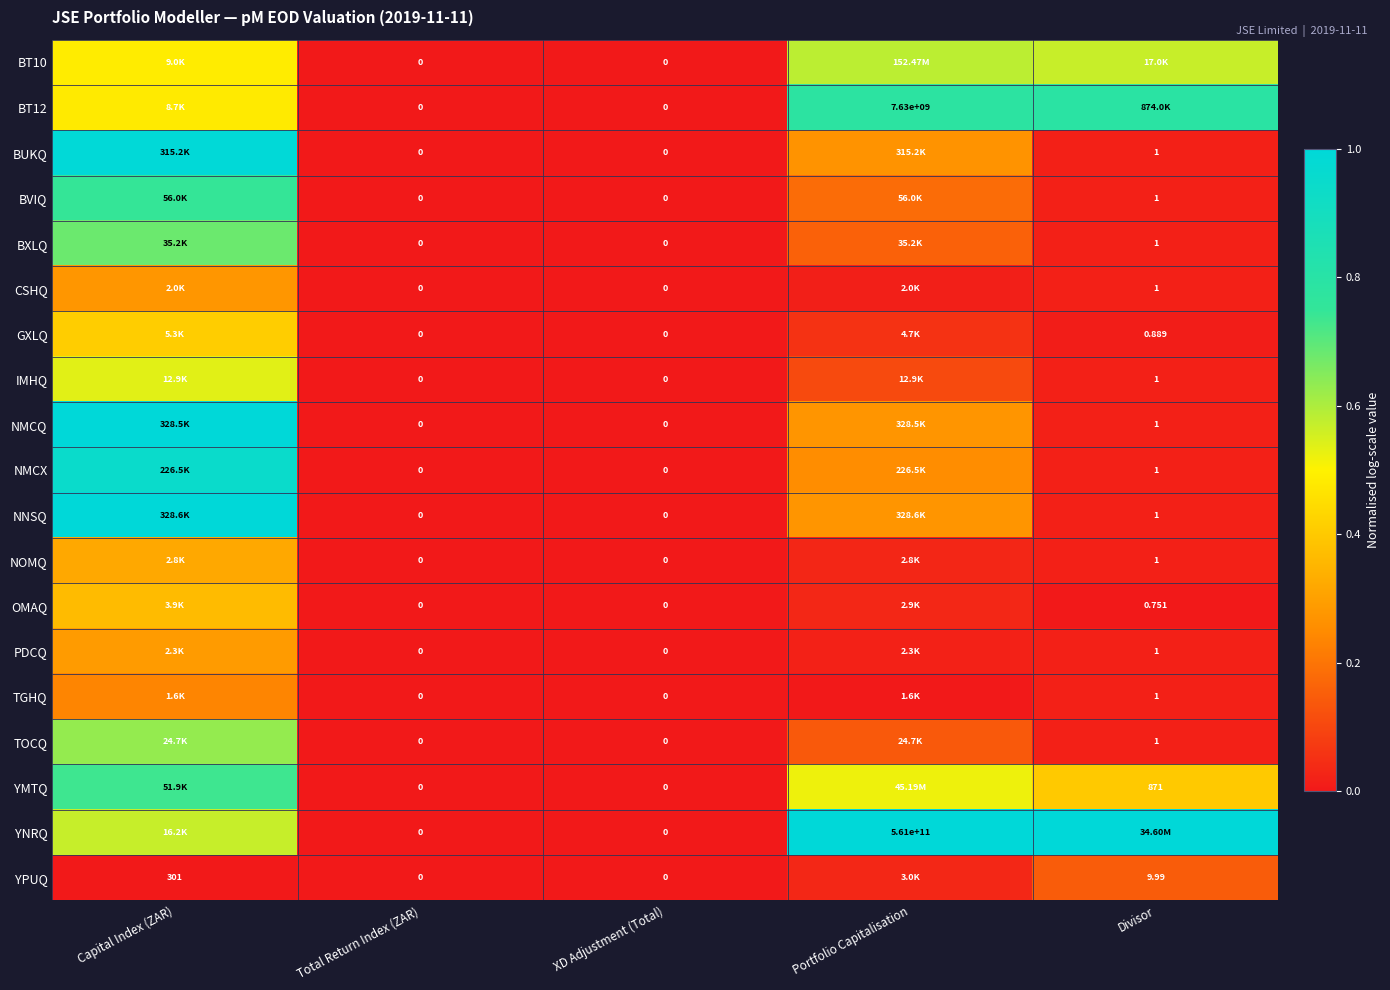

The NNSQ series shows 0.4 at Total Return Index (ZAR). True or false?

False